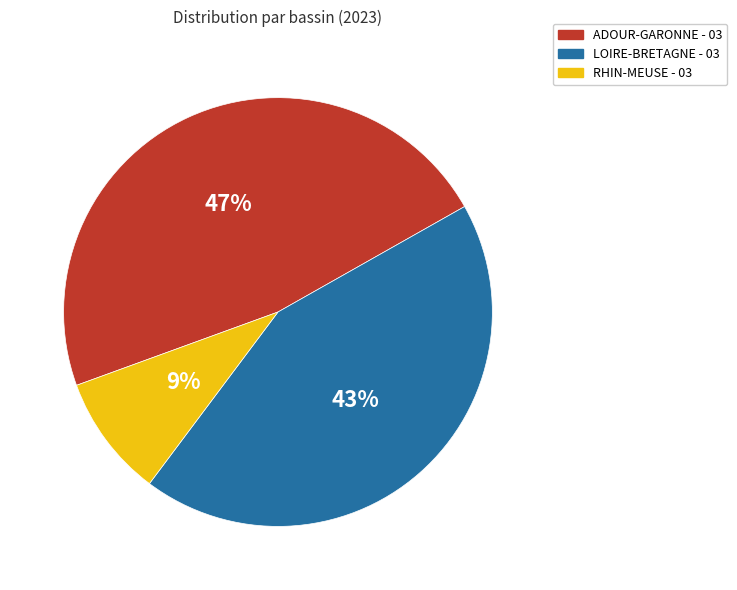

Is there a majority slice in this chart?

No